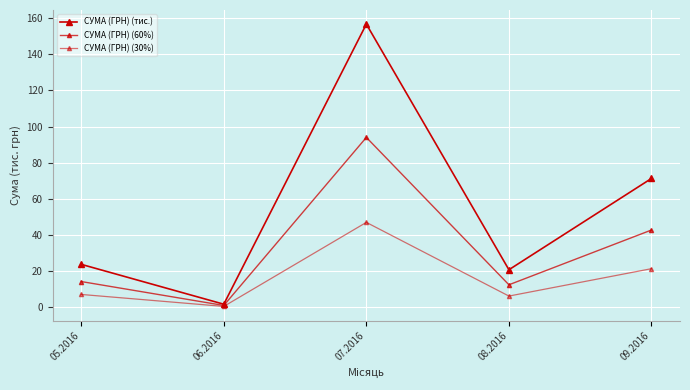

What is the total value across all series at 07.2016?

297.7